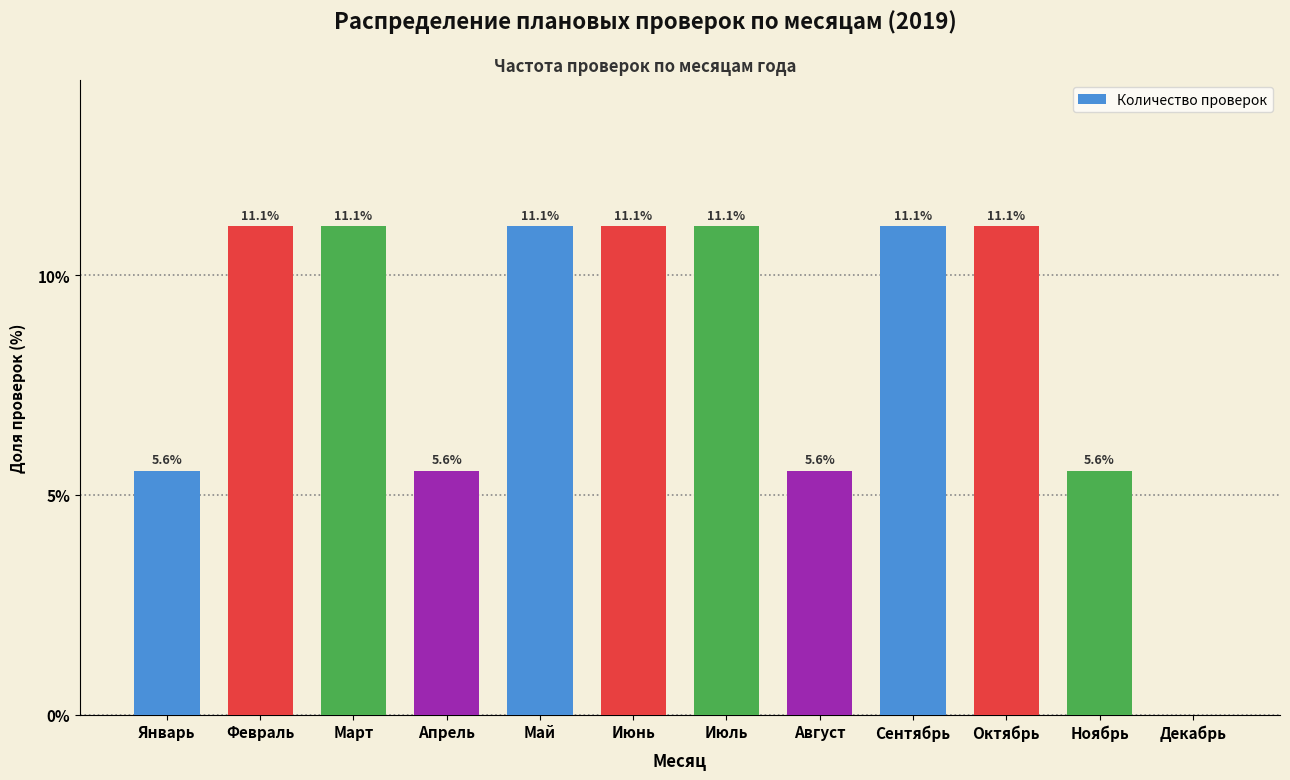

Reading right to left, what are all the values shown in this chart?

Декабрь=0.0	Ноябрь=5.6	Октябрь=11.1	Сентябрь=11.1	Август=5.6	Июль=11.1	Июнь=11.1	Май=11.1	Апрель=5.6	Март=11.1	Февраль=11.1	Январь=5.6